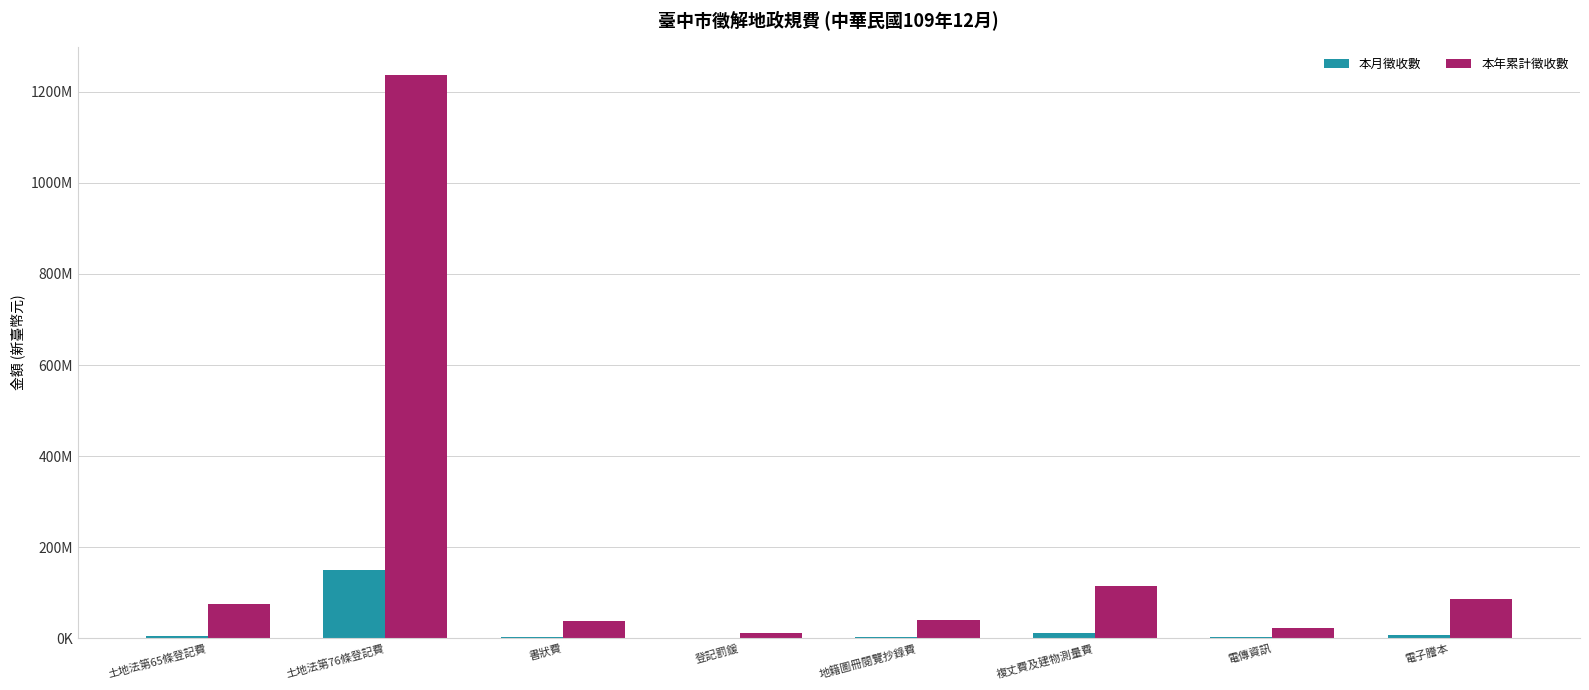

What is the approximate value of 本年累計徵收數 at 電子謄本?

86713903